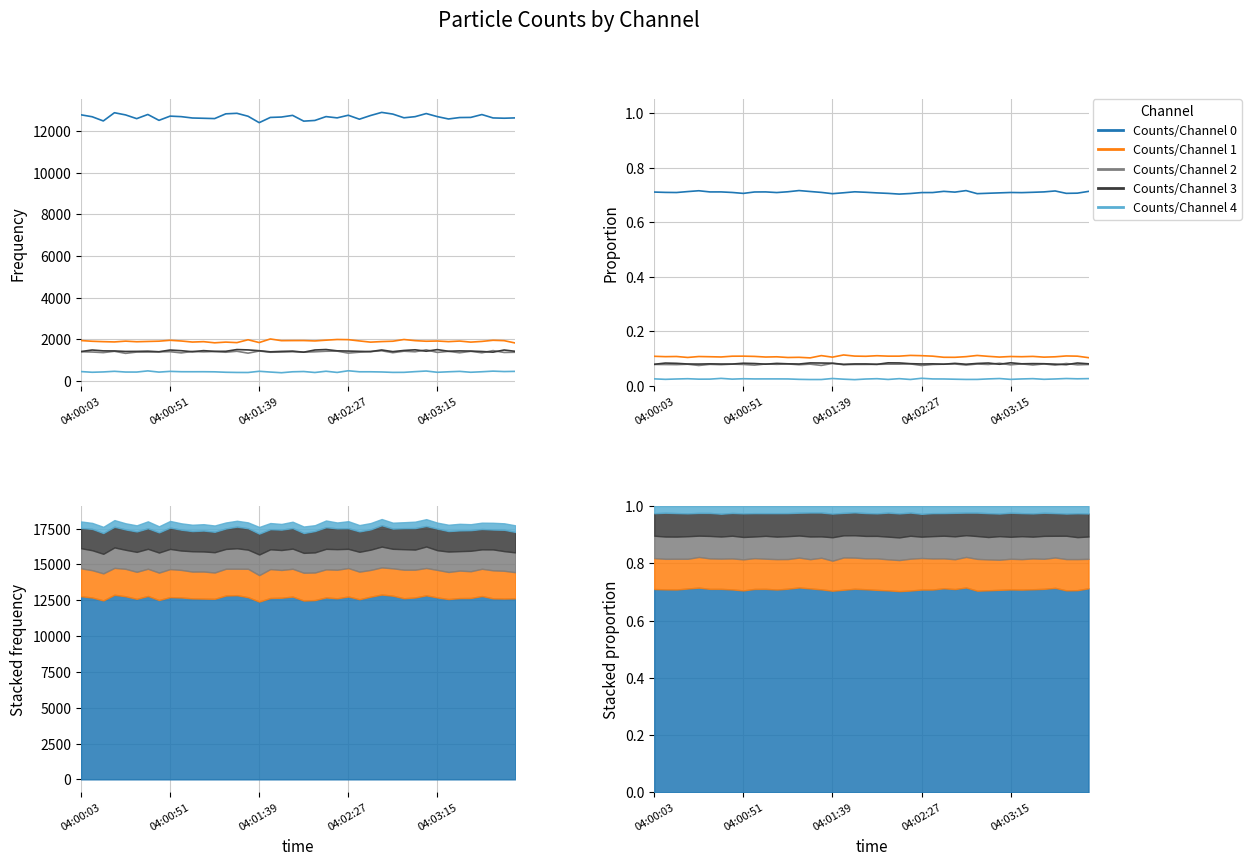

Where is Counts/Channel 3 nearest to the value 0?

37